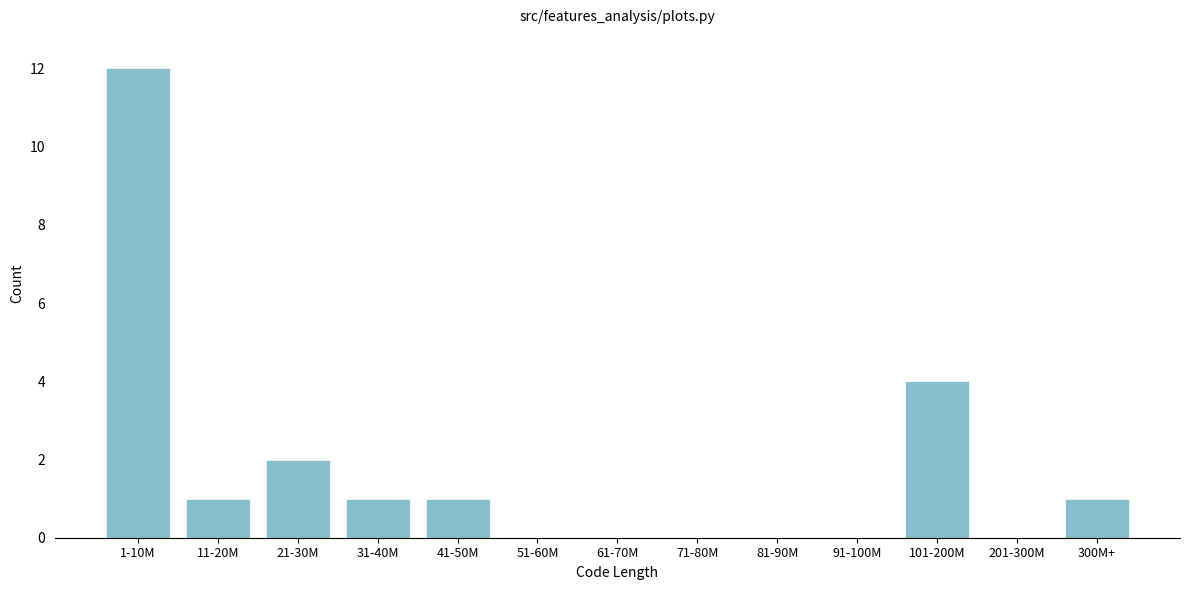

Reading left to right, transcribe all the data shown in this chart.

1-10M=12	11-20M=1	21-30M=2	31-40M=1	41-50M=1	51-60M=0	61-70M=0	71-80M=0	81-90M=0	91-100M=0	101-200M=4	201-300M=0	300M+=1